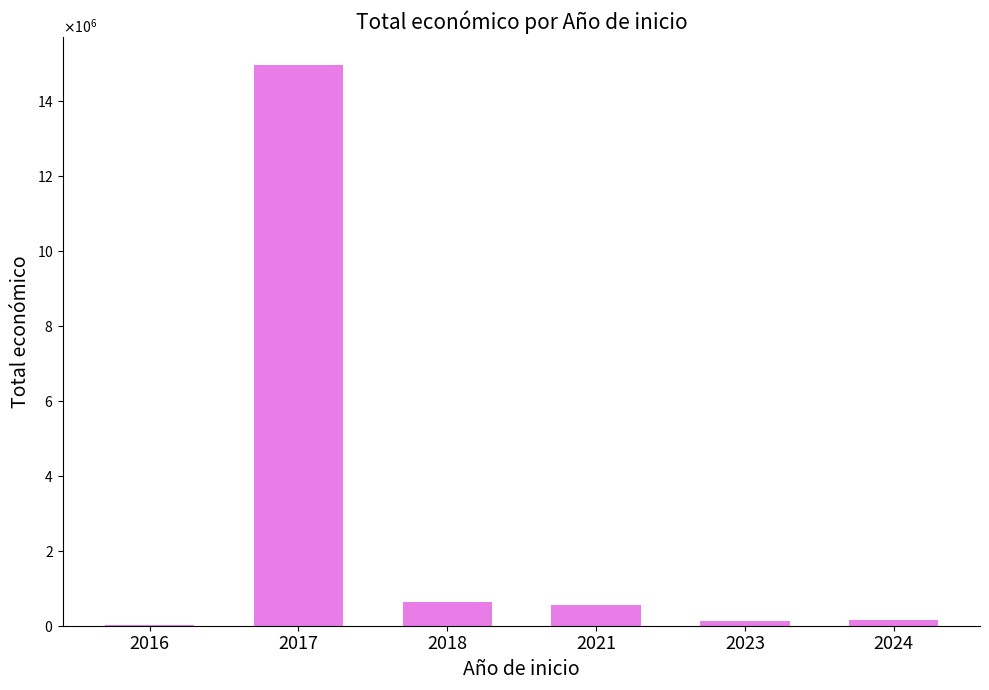

Approximately how many times larger is the value at 2017 compared to 2018?

23.8